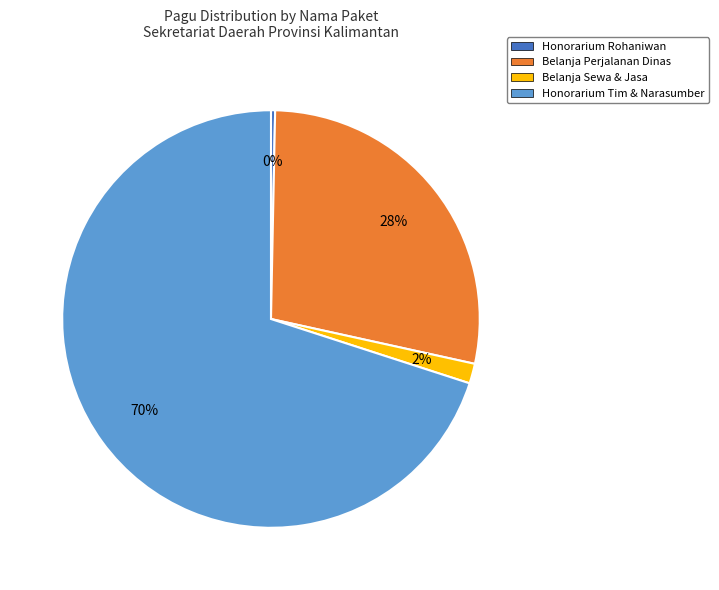

Is there any slice that represents more than half of the pie?

Yes